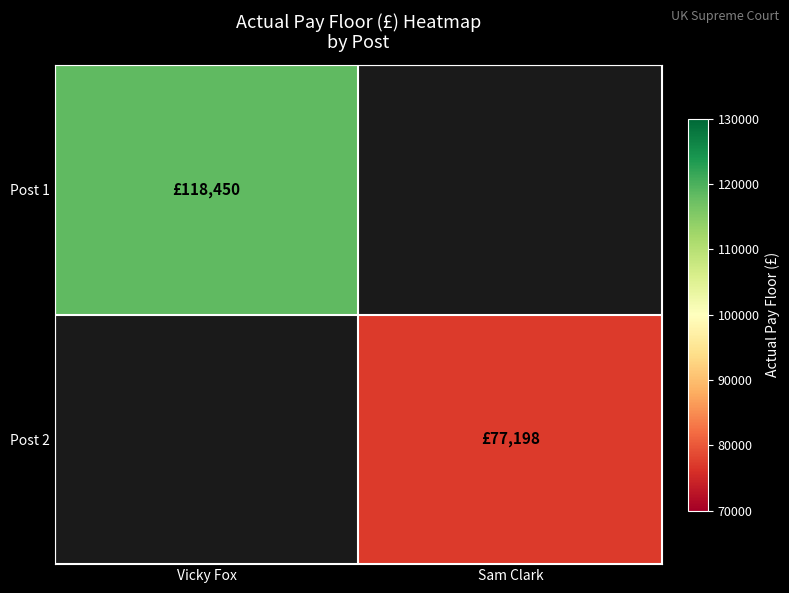

How many distinct data groups are displayed?

2